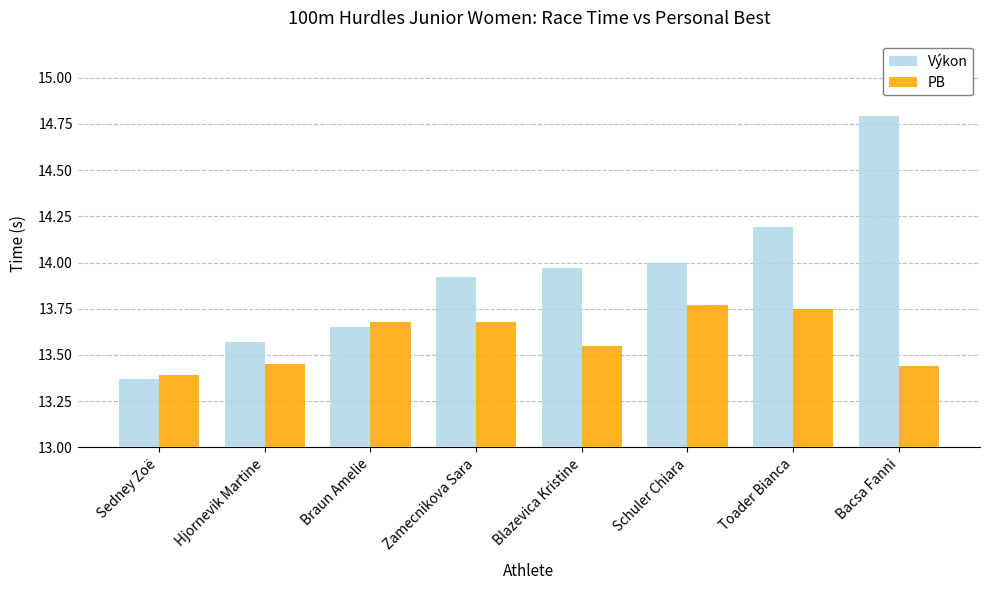

What is the highest value of the Výkon series?

14.8